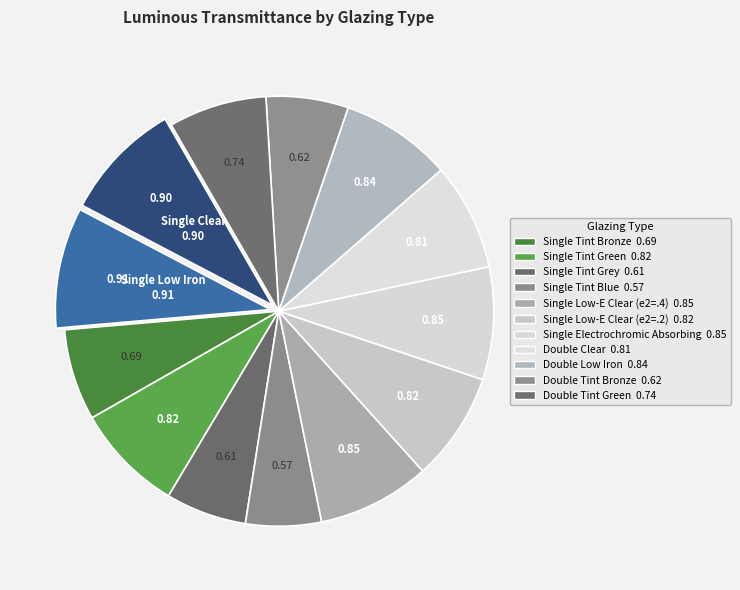

How many segments does this pie chart have?

13